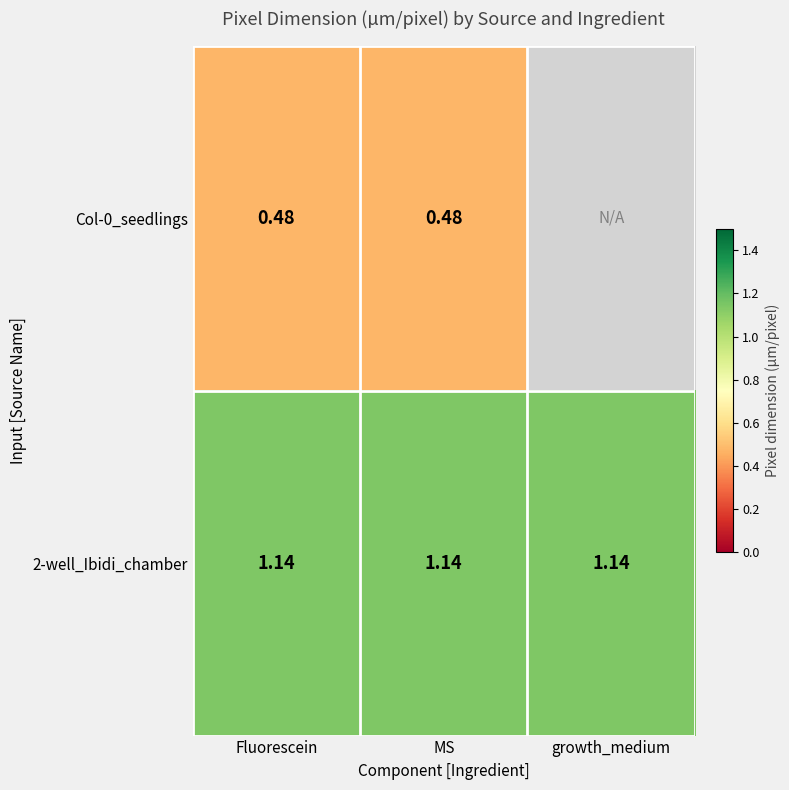

At how many categories does at least one series exceed 0?

3